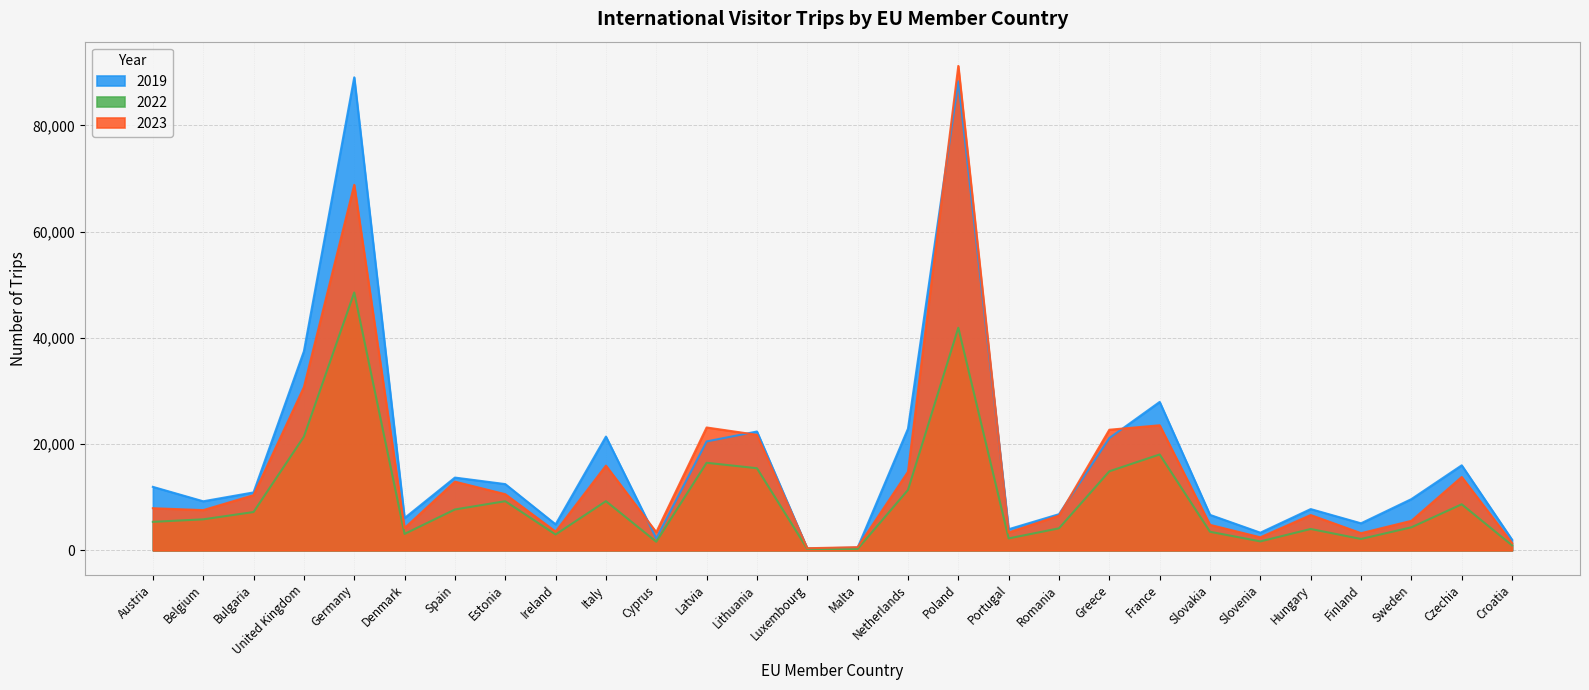

What is the average value of the 2019 series?

17321